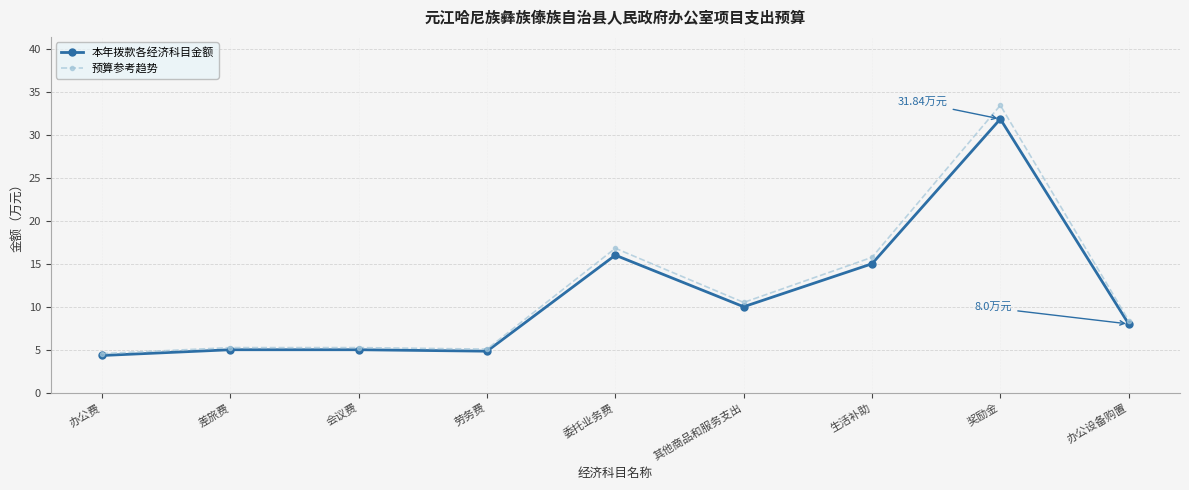

Which series has the widest spread of values?

预算参考趋势